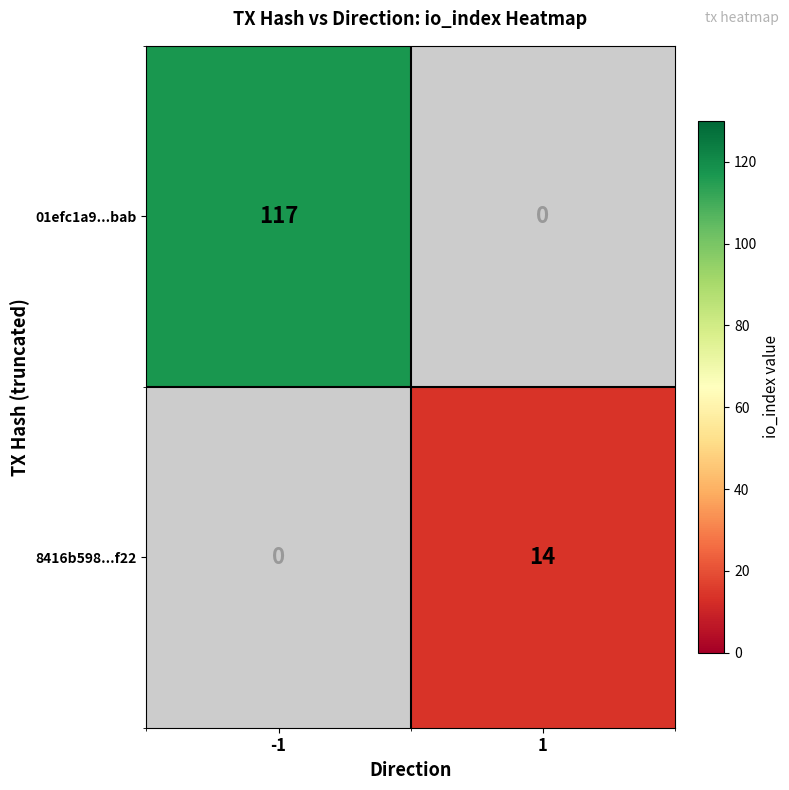

Which category has the highest value across all series?

-1